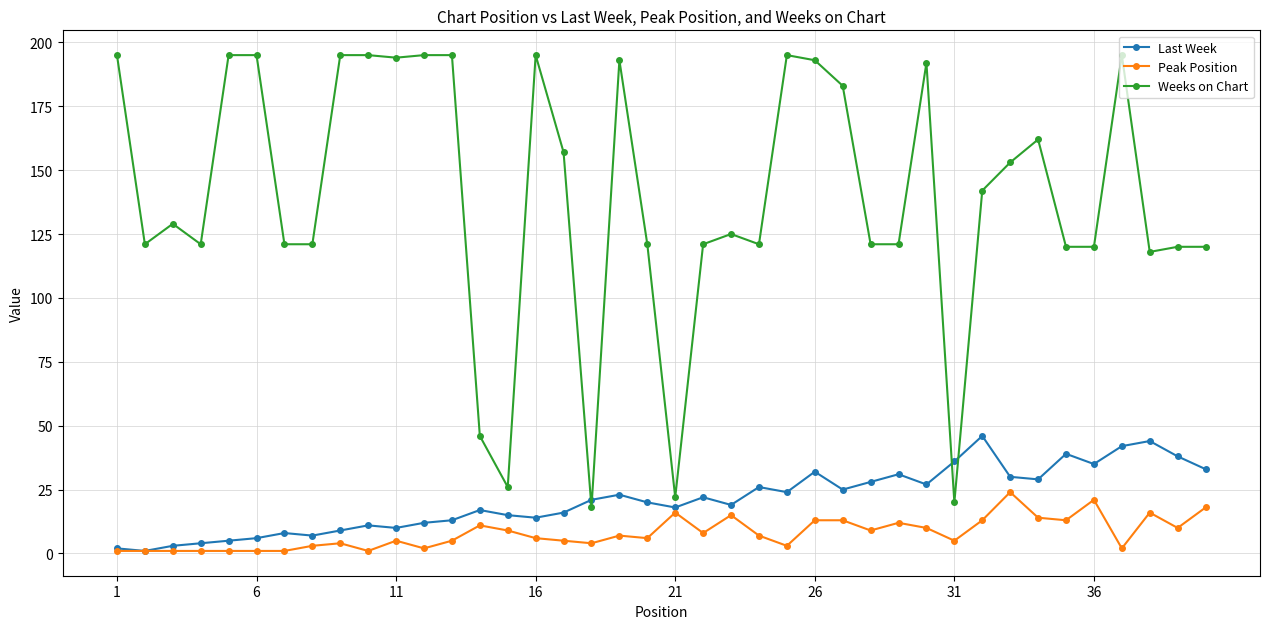

True or false: Peak Position and Weeks on Chart intersect in this chart.

False